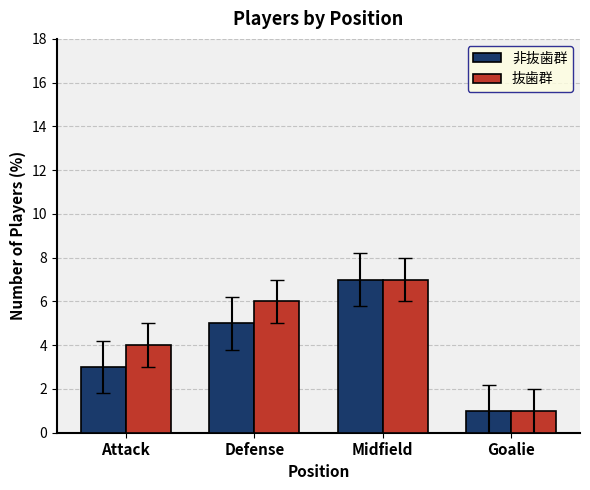

The value of 抜歯群 at Defense is 6. True or false?

True